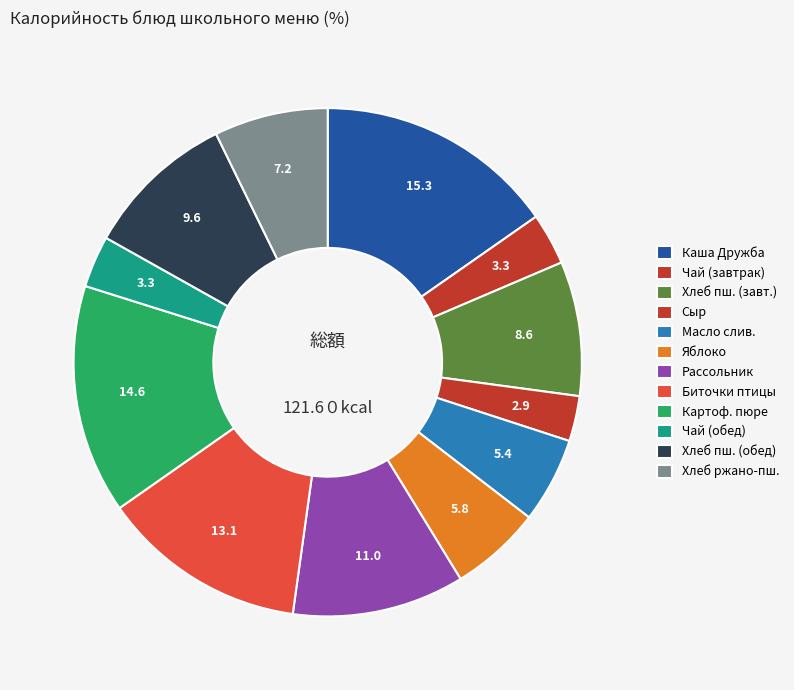

Count the number of slices in the pie.

12